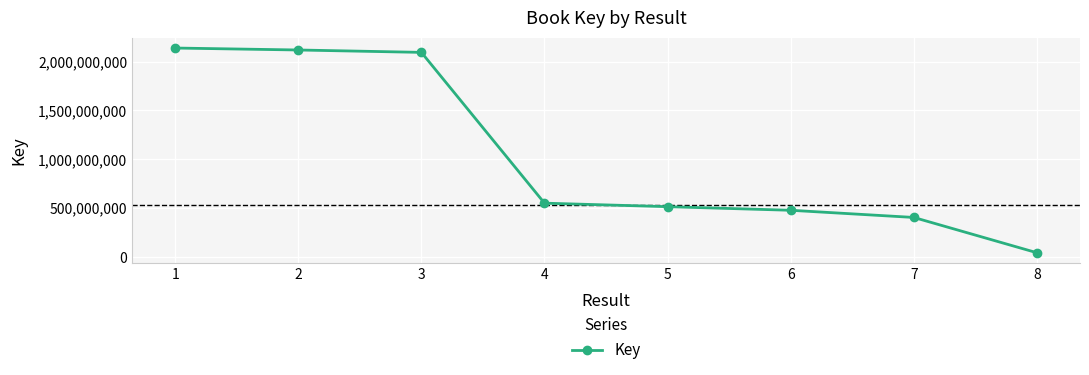

The chart shows a value of 738124804 at 5. True or false?

False